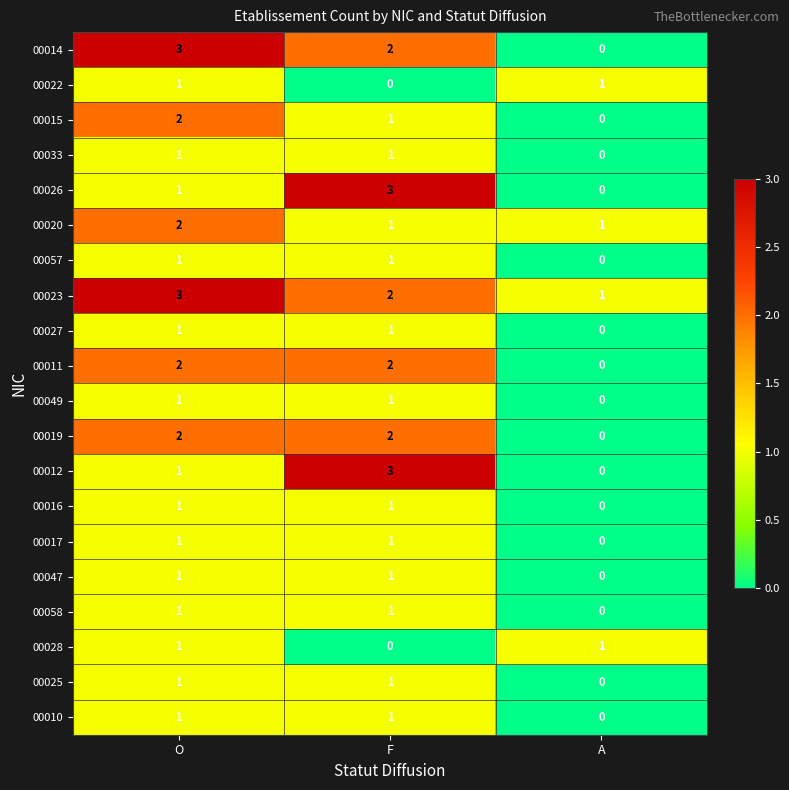

At which label does 00026 reach its peak?

F